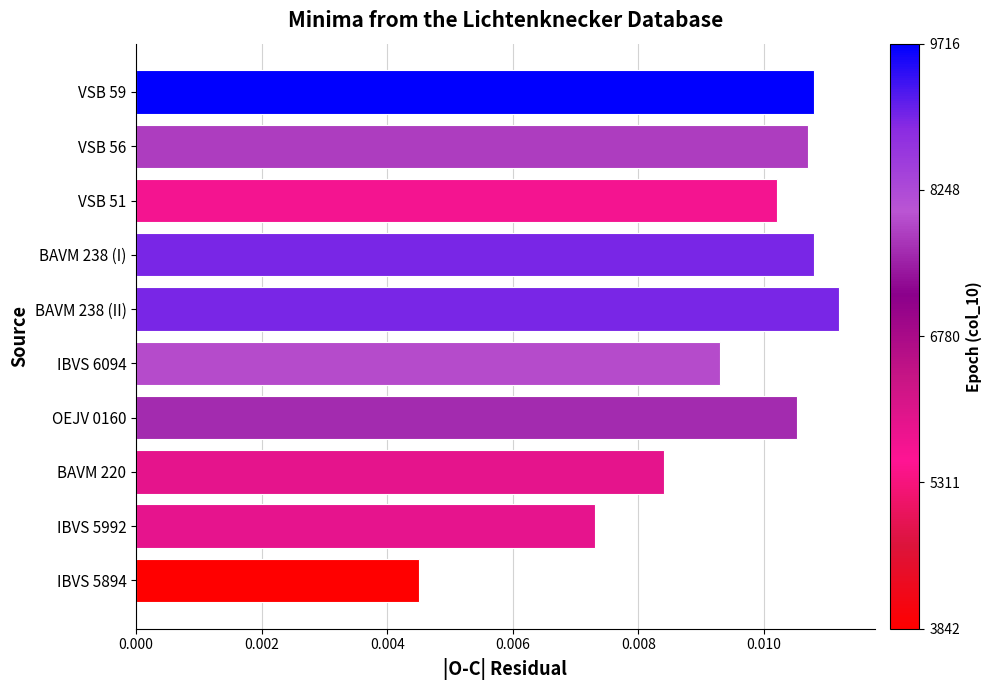

Which category has the lowest value across all series?

IBVS 5894